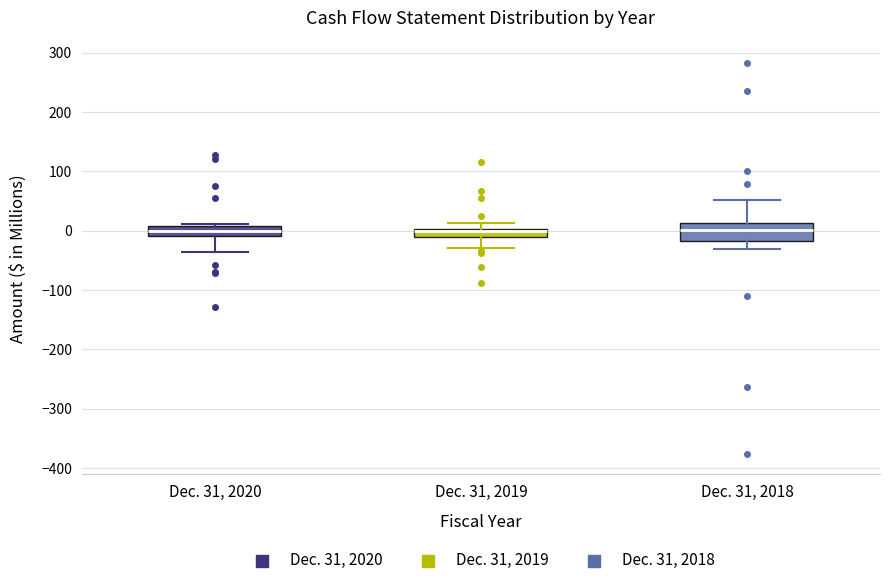

Where is the lower edge of the box for Dec. 31, 2020 on the y-axis? The values are not printed on the chart, so give them approximately, as read against the axis.

-10